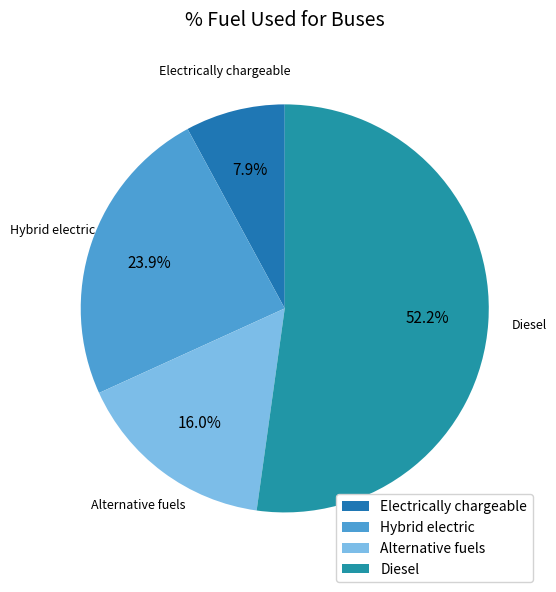

Rank the categories by value from highest to lowest.

Diesel, Hybrid electric, Alternative fuels, Electrically chargeable